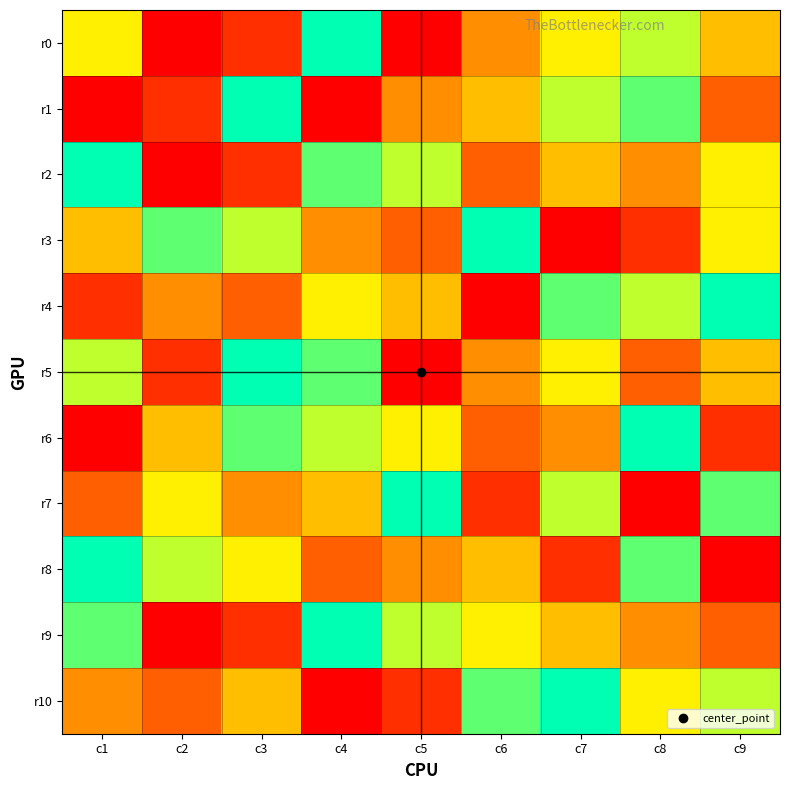

Between c9 and c8, which is larger?

c8